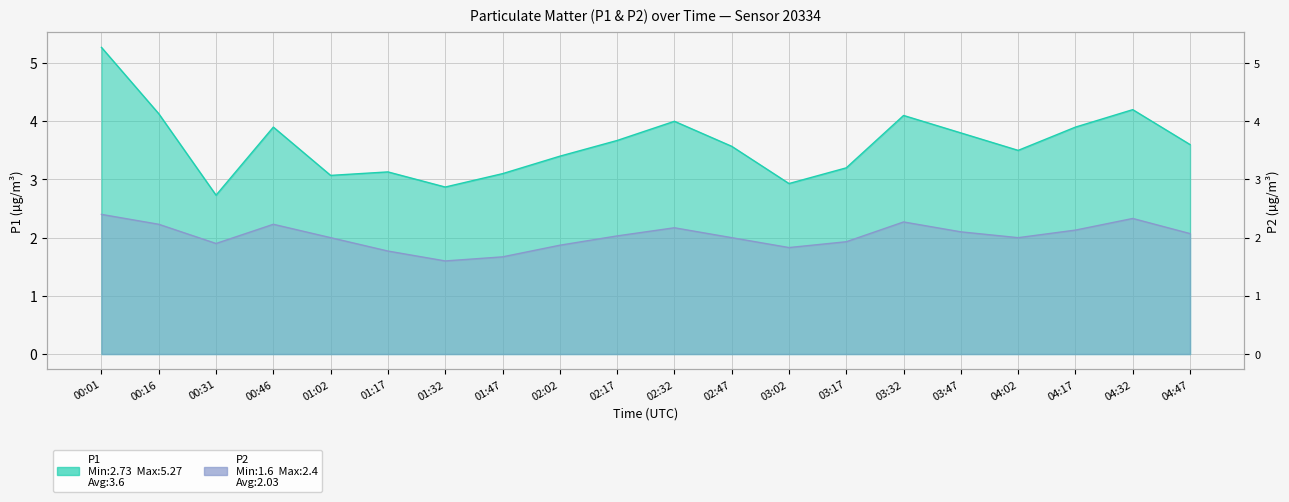

Reading right to left, list all the values displayed in this chart.

P1: 3.6	4.2	3.9	3.5	3.8	4.1	3.2	2.9	3.6	4.0	3.7	3.4	3.1	2.9	3.1	3.1	3.9	2.7	4.1	5.3
P2: 2.1	2.3	2.1	2.0	2.1	2.3	1.9	1.8	2.0	2.2	2.0	1.9	1.7	1.6	1.8	2.0	2.2	1.9	2.2	2.4